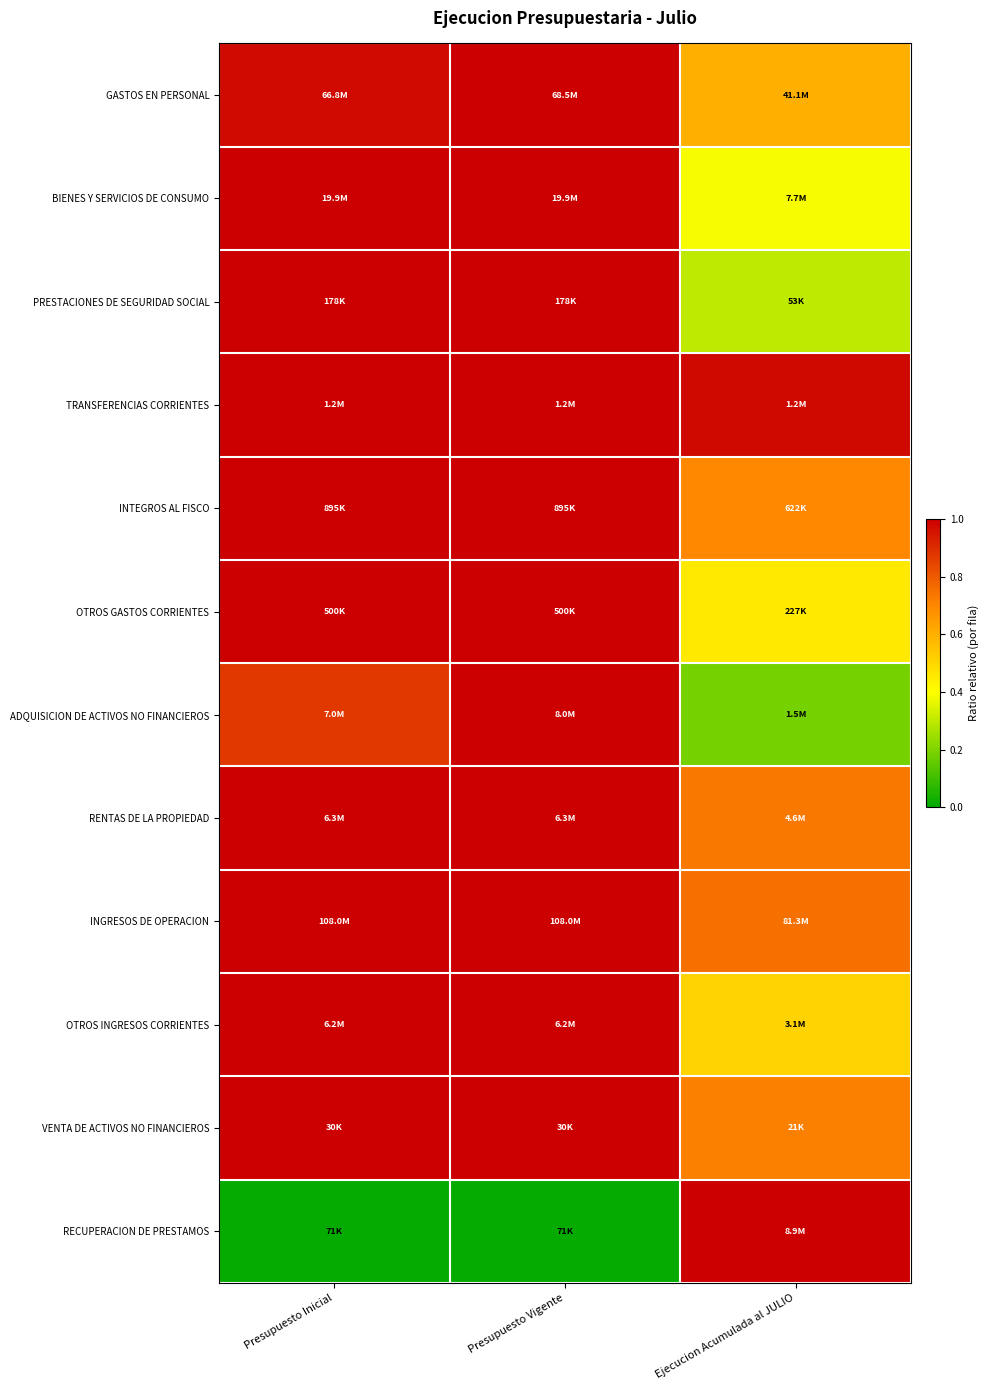

Which label corresponds to the smallest value in the chart?

Presupuesto Inicial